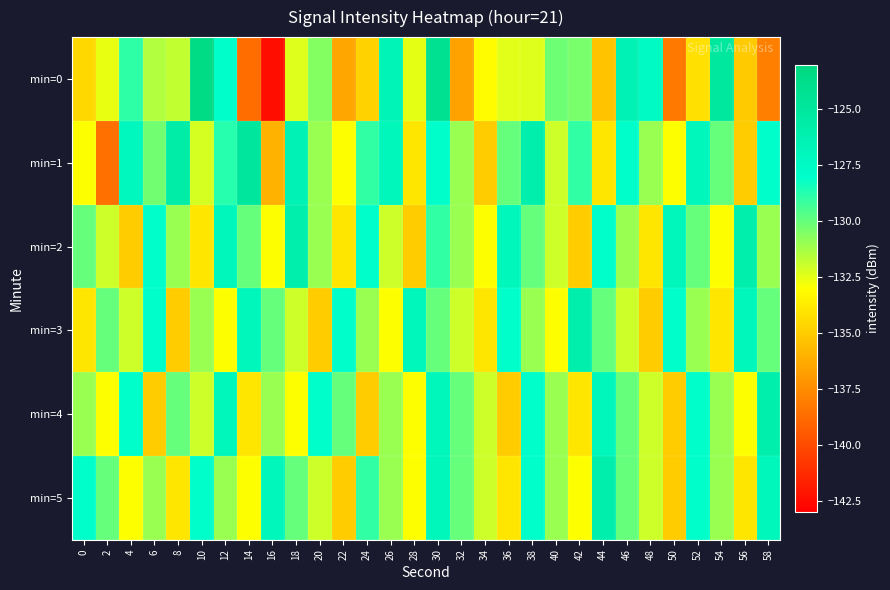

List the series in order of their peak value, lowest first.

min=2, min=3, min=4, min=5, min=1, min=0